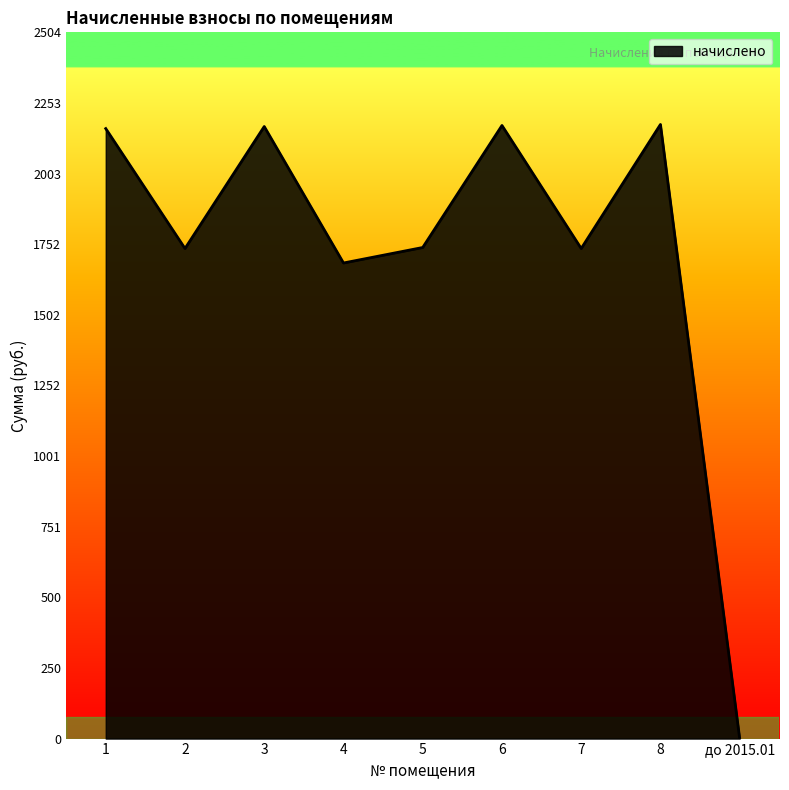

Approximately how many times larger is the value at 4 compared to 6?

0.8